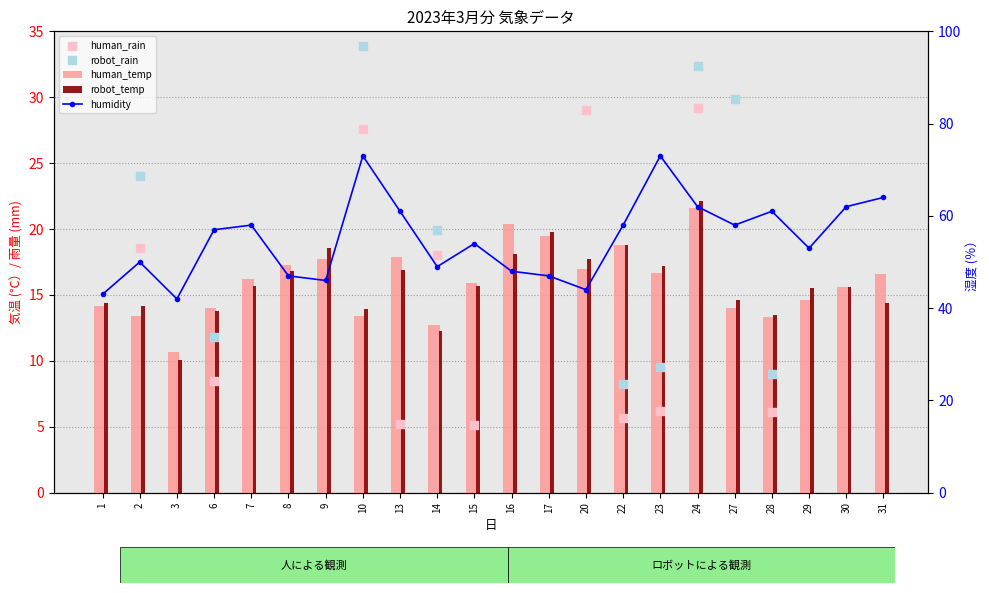

Which series has the largest total across all categories?

humidity